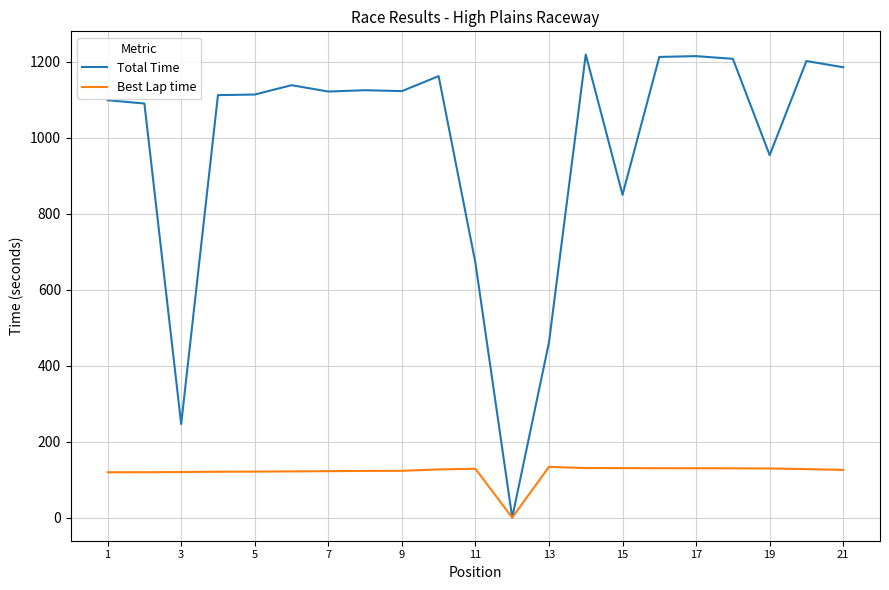

What is the greatest value displayed?

1218.9